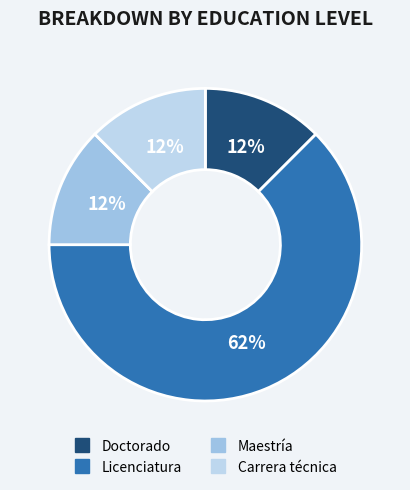

True or false: Licenciatura accounts for 56% of the total.

False